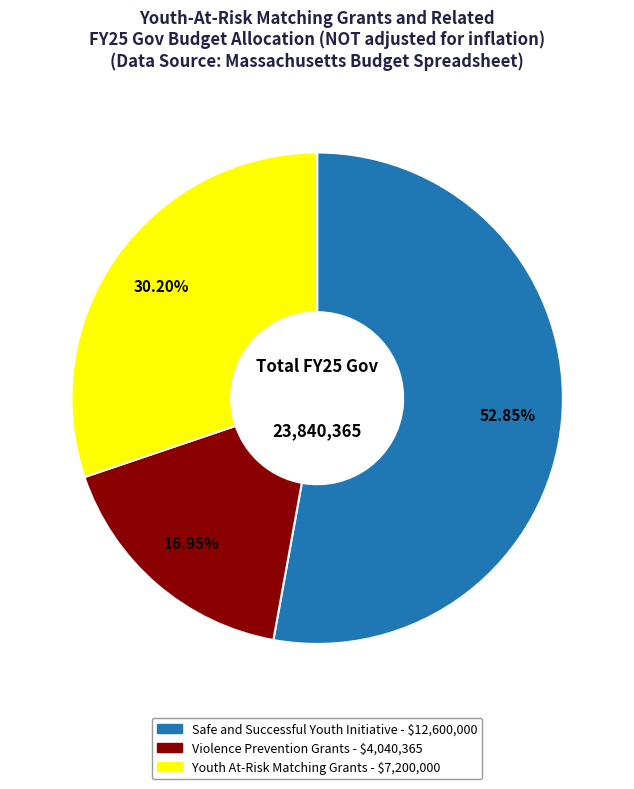

To the nearest percent, what is the difference between the Safe and Successful Youth Initiative and Violence Prevention Grants slice percentages?

36%